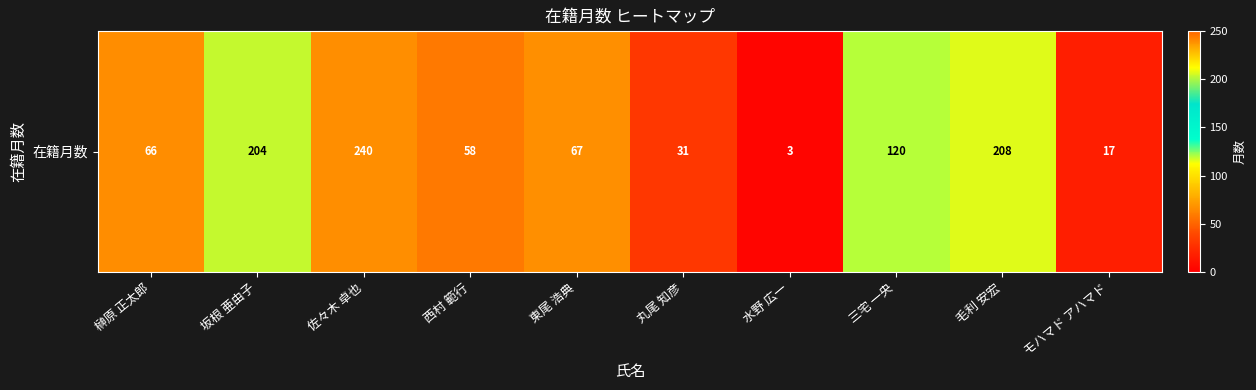

Rank the categories by value from highest to lowest.

佐々木 卓也, 毛利 安宏, 坂根 亜由子, 三宅 一央, 東尾 浩典, 榊原 正太郎, 西村 範行, 丸尾 知彦, モハマド アハマド, 水野 広一